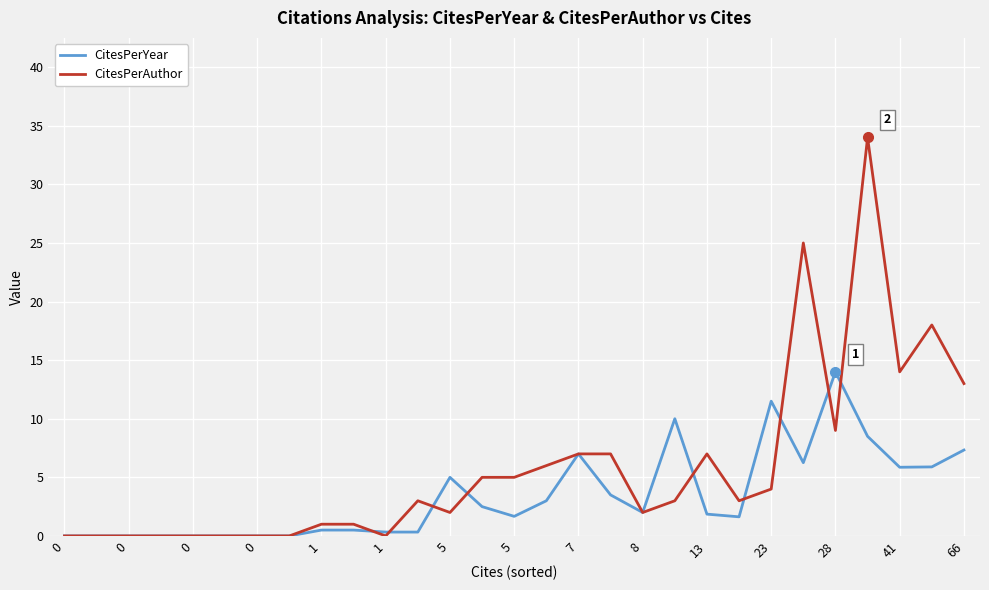

At how many categories does at least one series exceed 21?

2